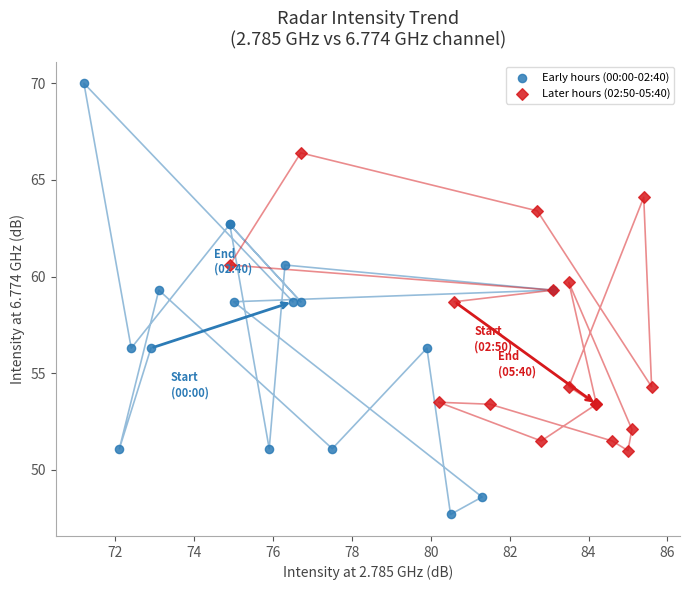

What are all the series names shown in the legend?

Early hours (00:00-02:40), Later hours (02:50-05:40)